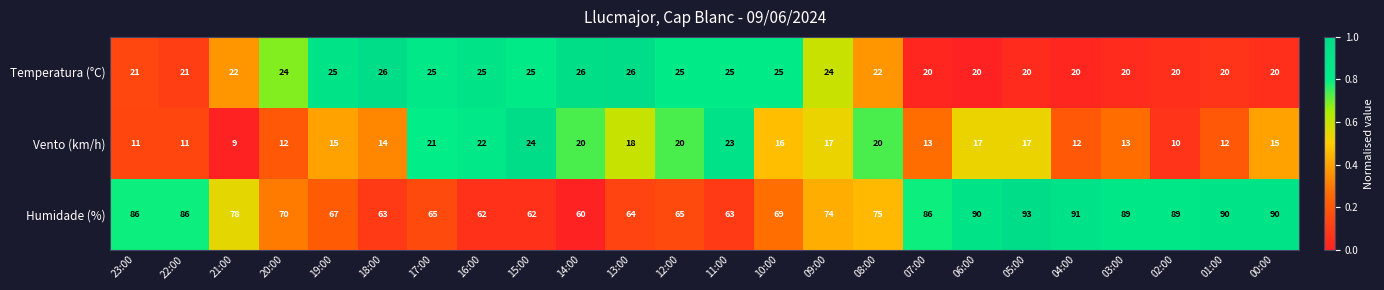

What is the difference between the highest and lowest values at 10:00?

53